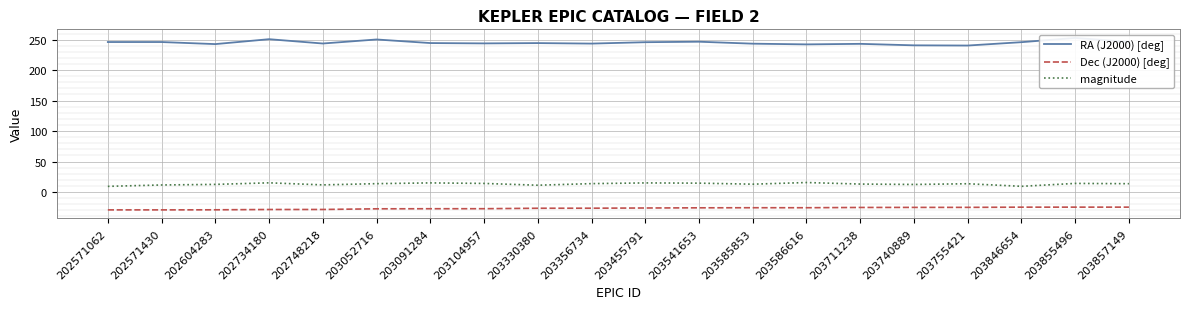

How many values in the magnitude series exceed 13?

12